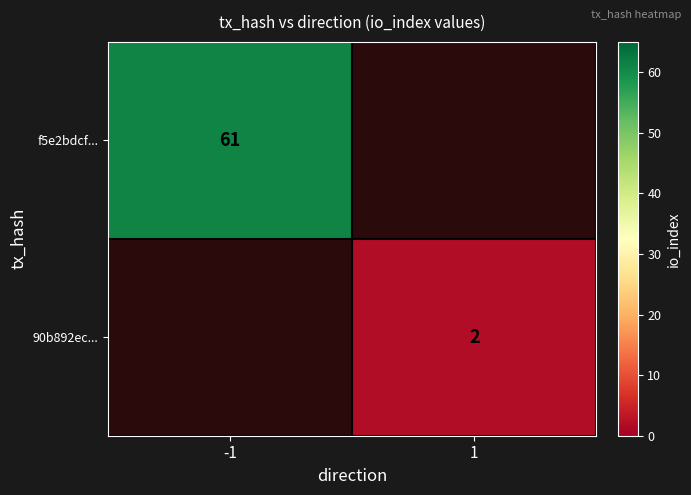

What is the maximum value shown in the chart?

61.0